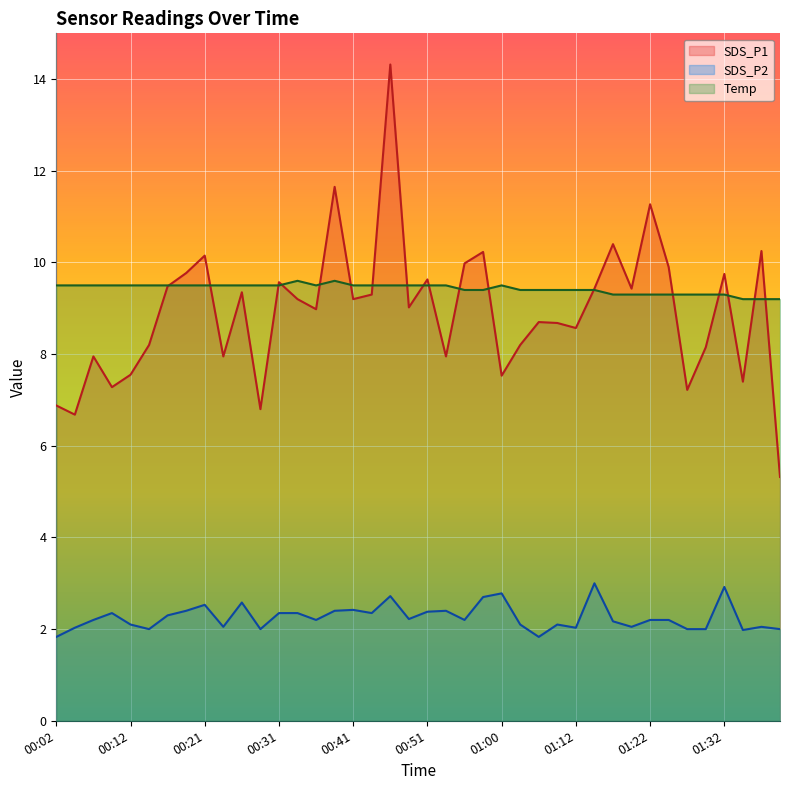

What is the sum of the SDS_P1 values at 00:24 and 01:35?

15.4